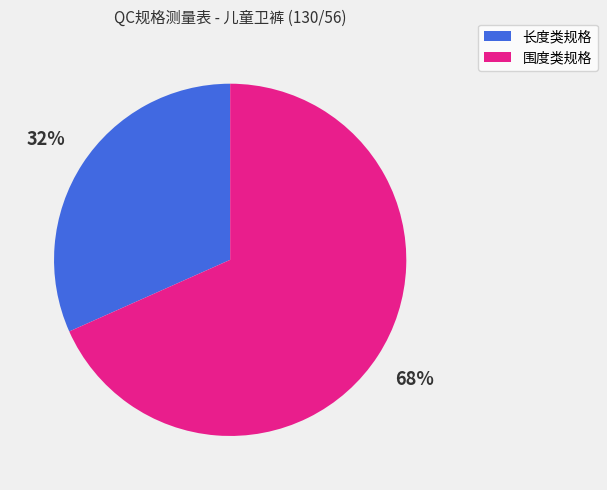

To the nearest percent, what is the average slice percentage?

50%